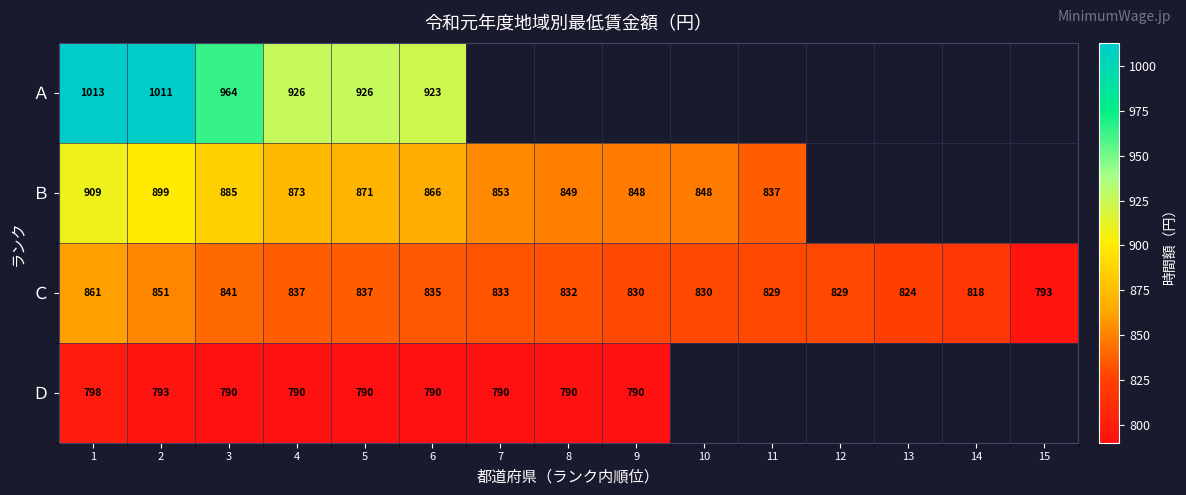

Is the value of Ｂ at 2 greater than the value of Ｄ at 4?

Yes